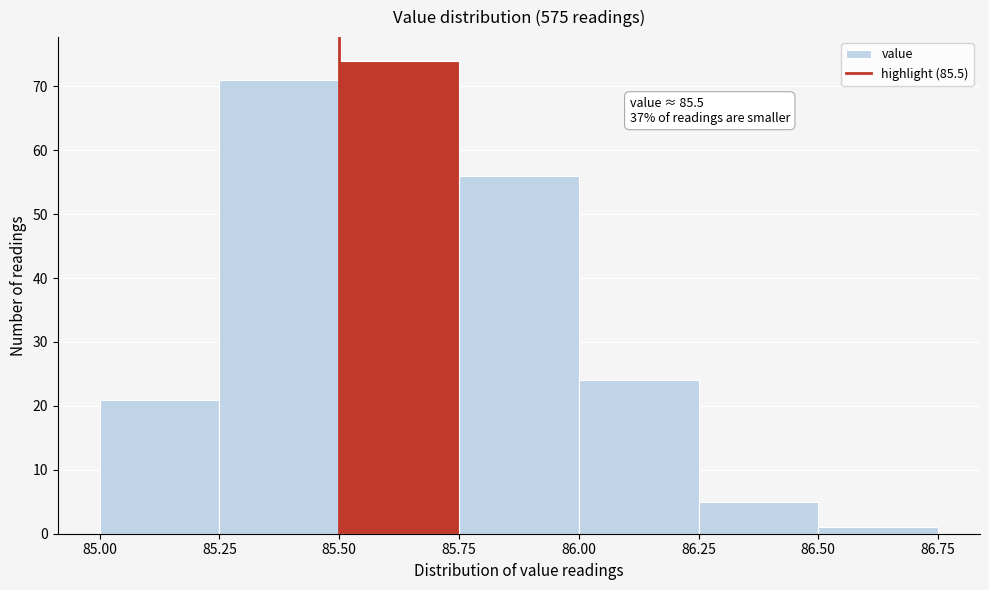

Which range on the x-axis has the tallest bar?

85.50 to 85.75